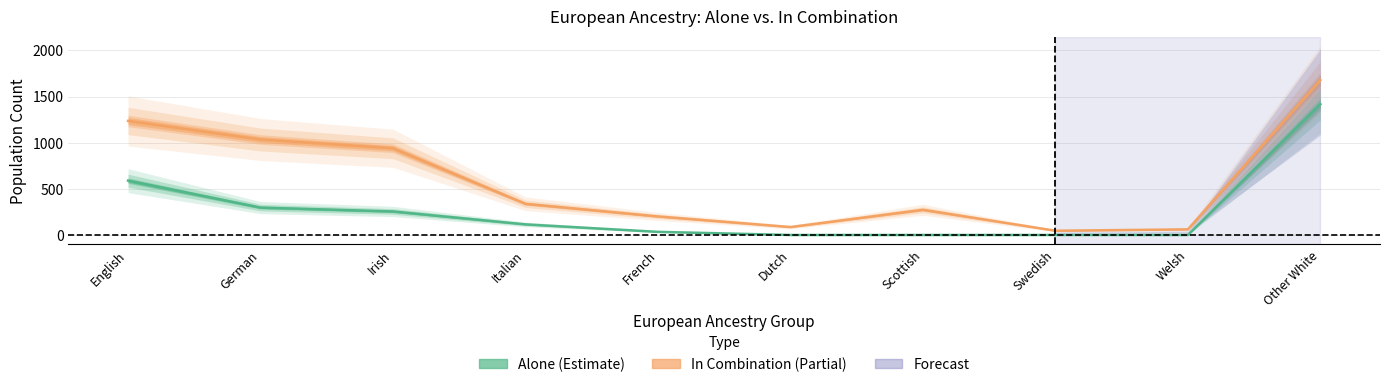

How many values in the in_combination series are below 338?

5